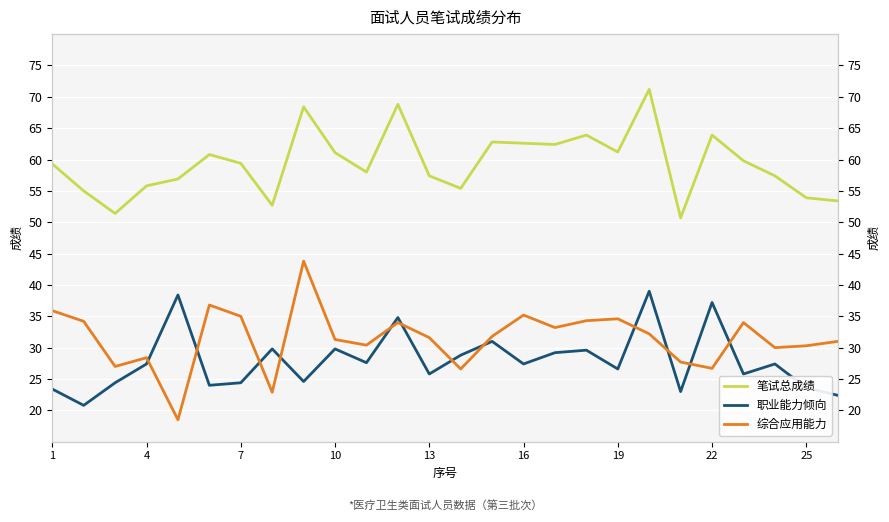

Is this an area chart (filled region under the line)?

No